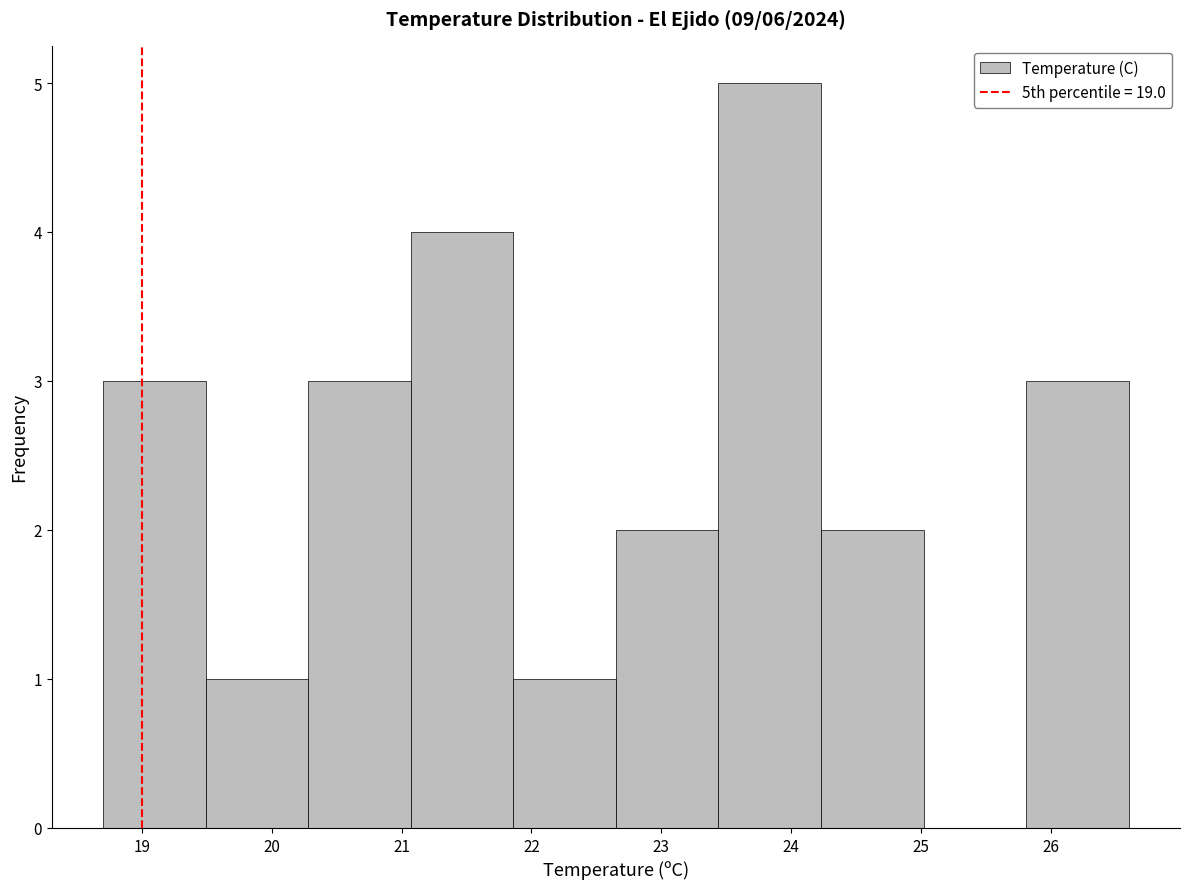

How tall is the bar that spans 22.65 to 23.44 on the x-axis? Neither the bar edges nor the heights are printed on the chart, so give them approximately, as read against the axes.

2